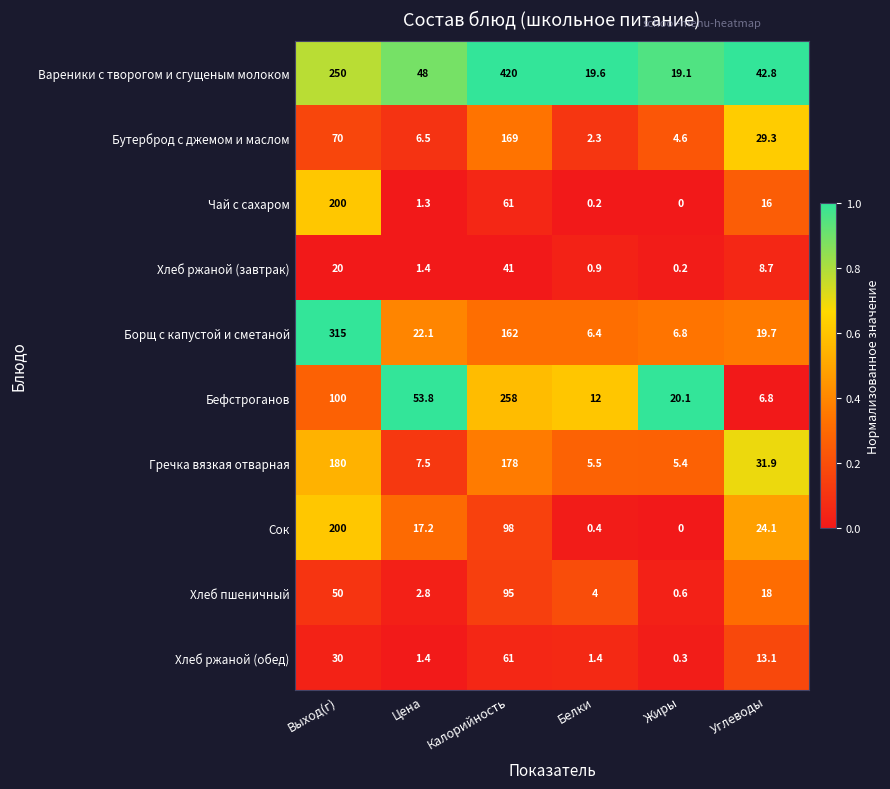

Which series changed the most between Цена and Углеводы?

Бефстроганов